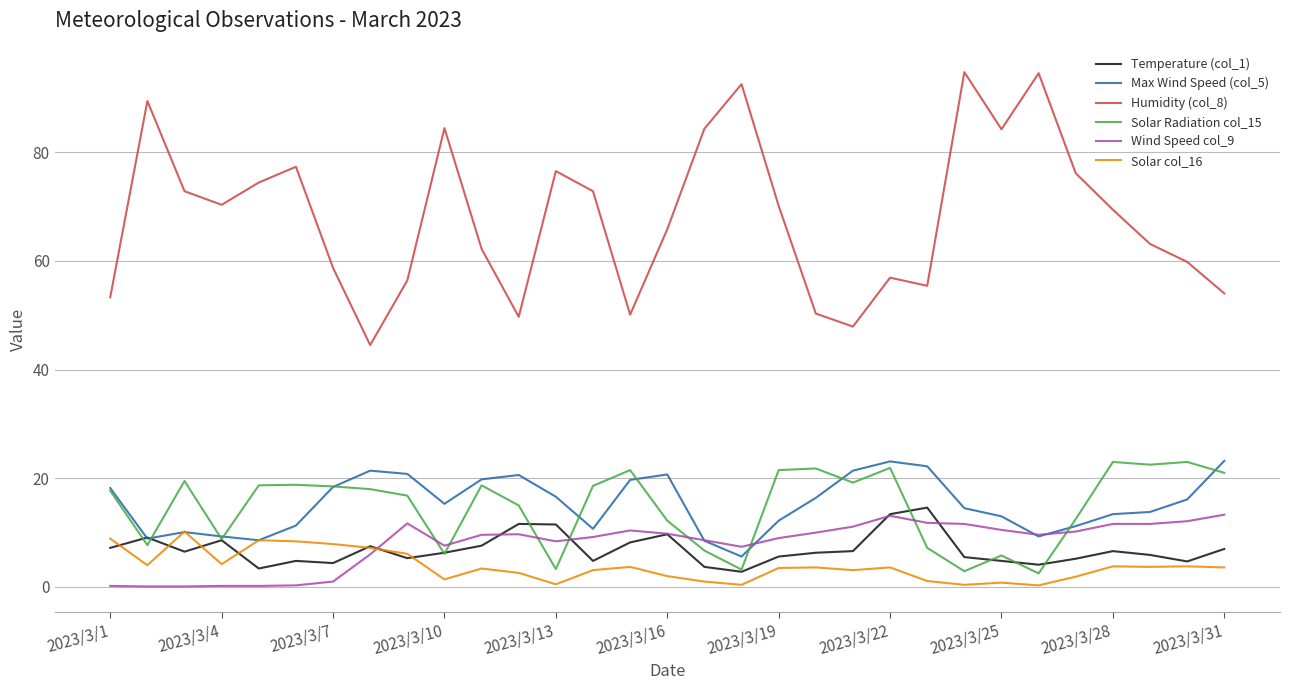

Which series has the widest spread of values?

Humidity (col_8)